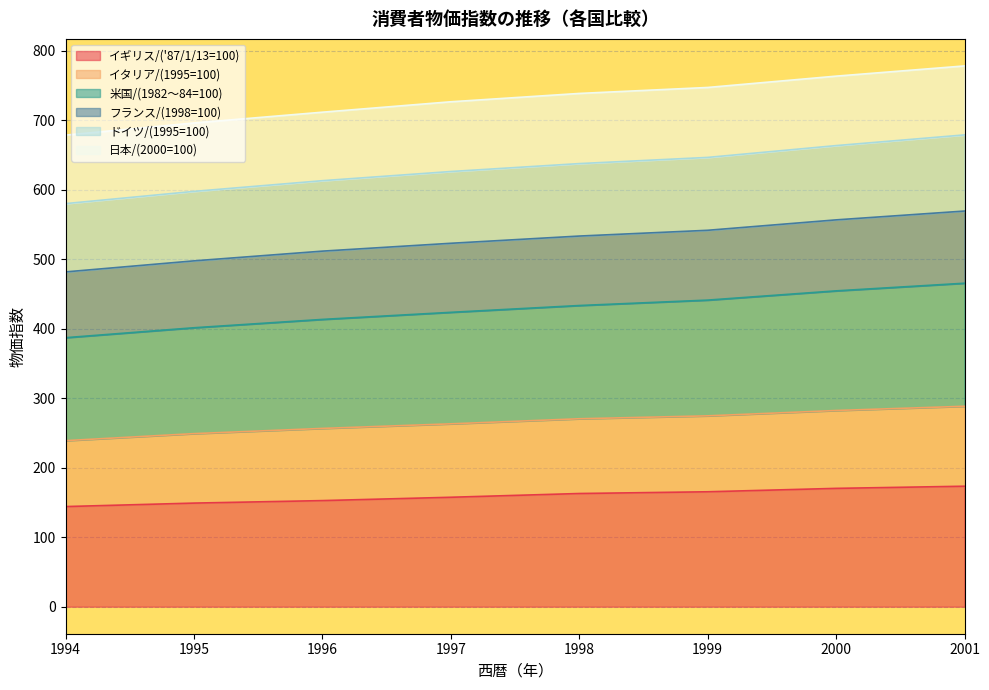

Which category has the highest value in the ドイツ/(1995=100) series?

2001